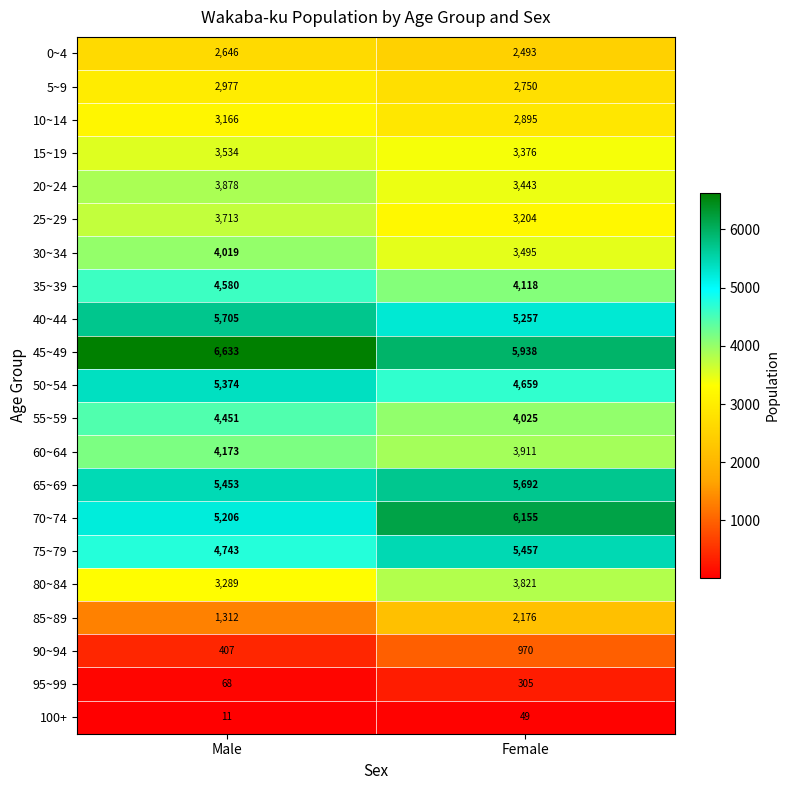

What is the minimum value shown in the chart?

11